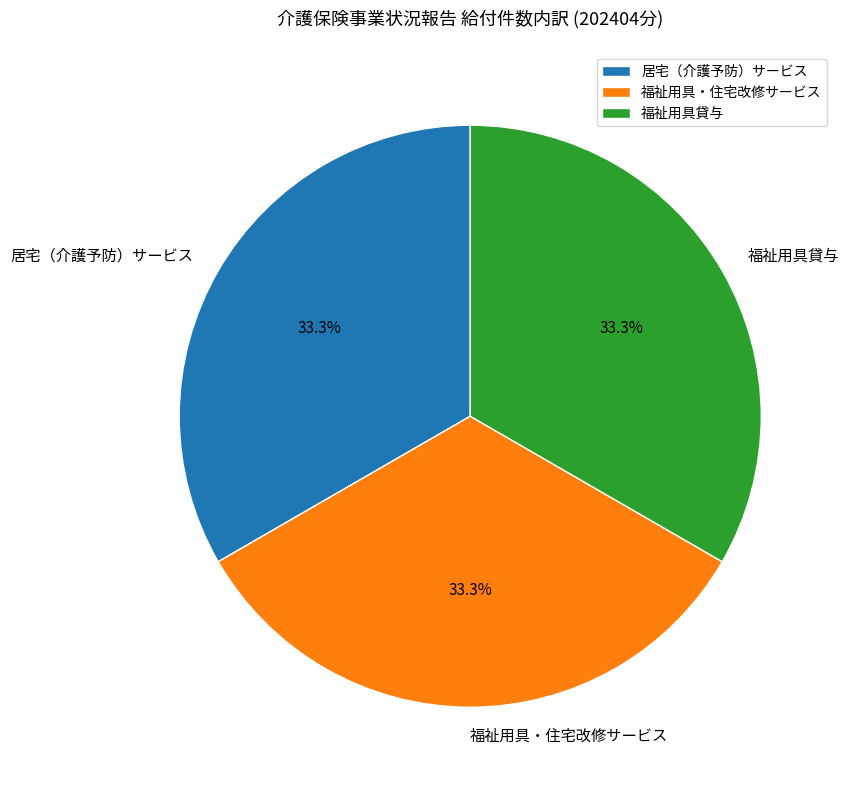

How much of the chart is everything except 福祉用具・住宅改修サービス?

66.7%